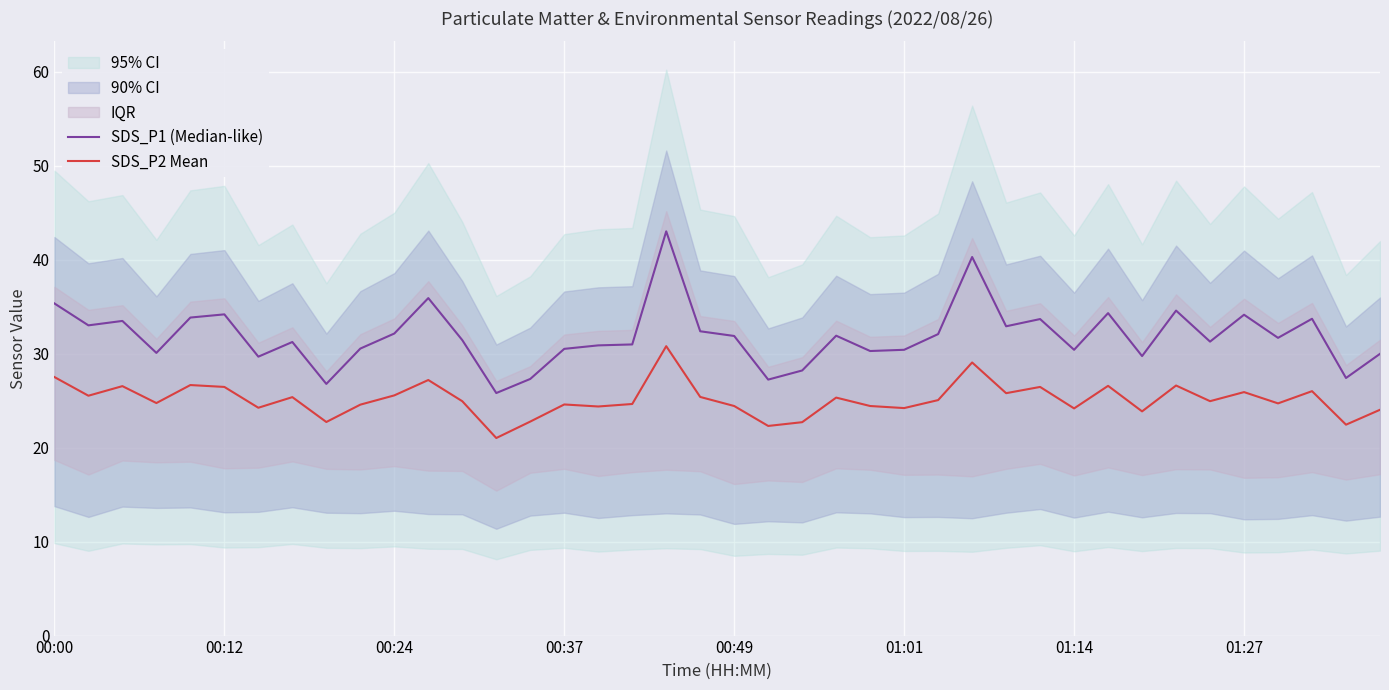

What is the sum of the SDS_P1 (Median-like) values at 27 and 19?

72.6